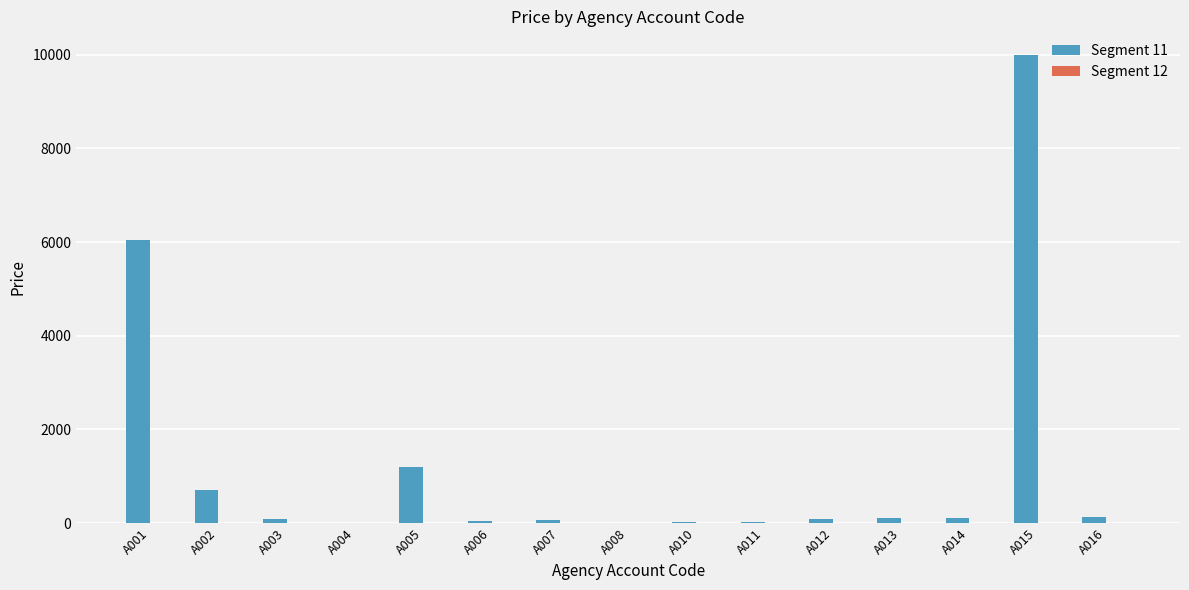

Is it true that the value at A004 is 0.0?

True